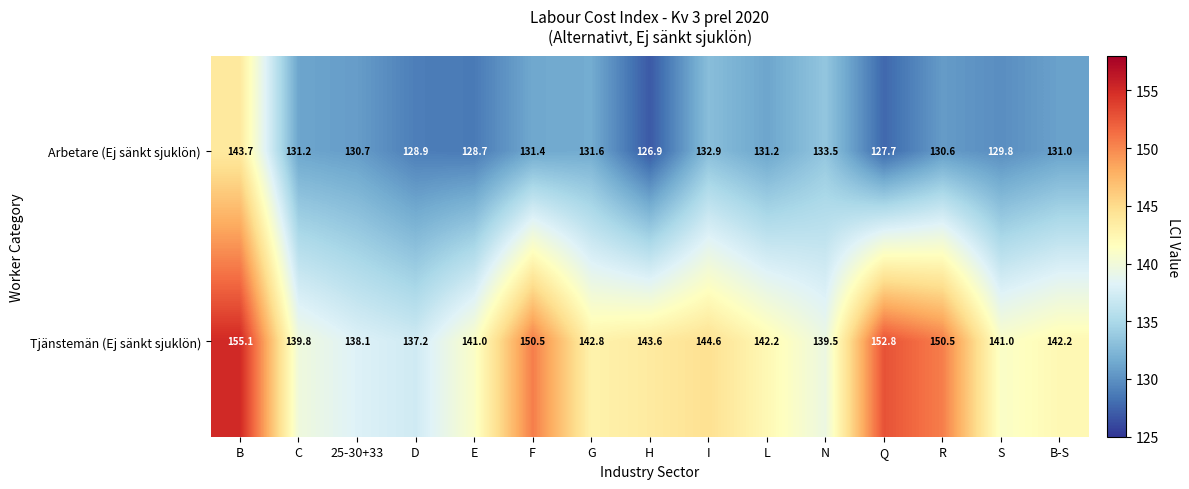

What is the difference between the maximum and minimum values in the Tjänstemän (Ej sänkt sjuklön) series?

17.9